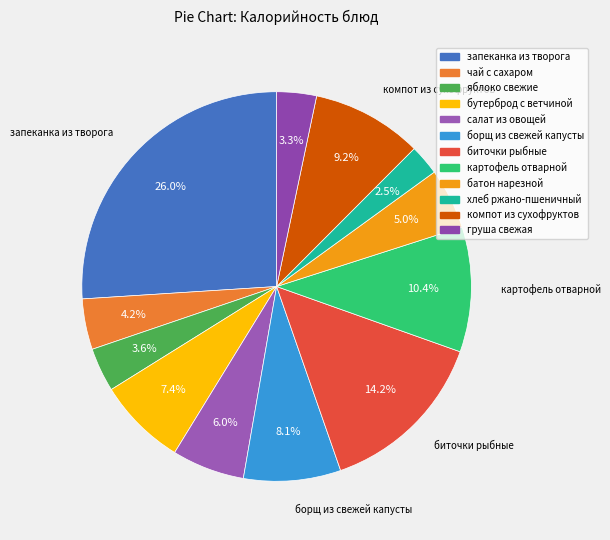

How many segments does this pie chart have?

12